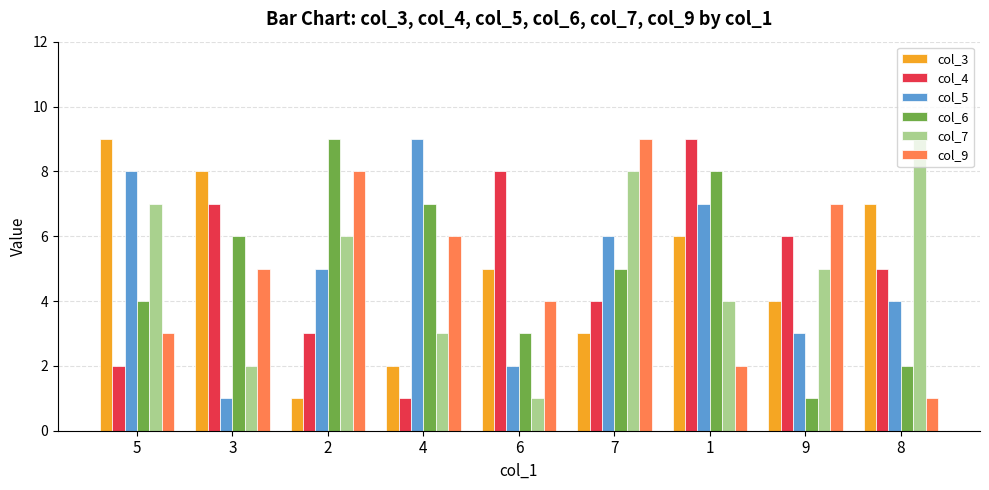

Rank the categories by col_6 value from highest to lowest.

2, 1, 4, 3, 7, 5, 6, 8, 9